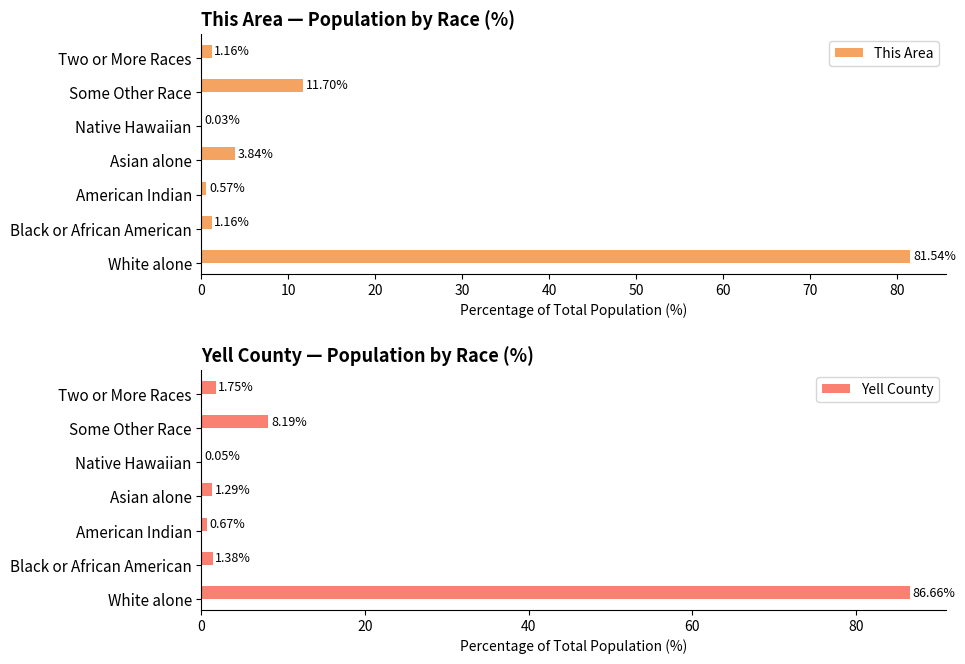

The Yell County series shows 0.9 at 20. True or false?

False